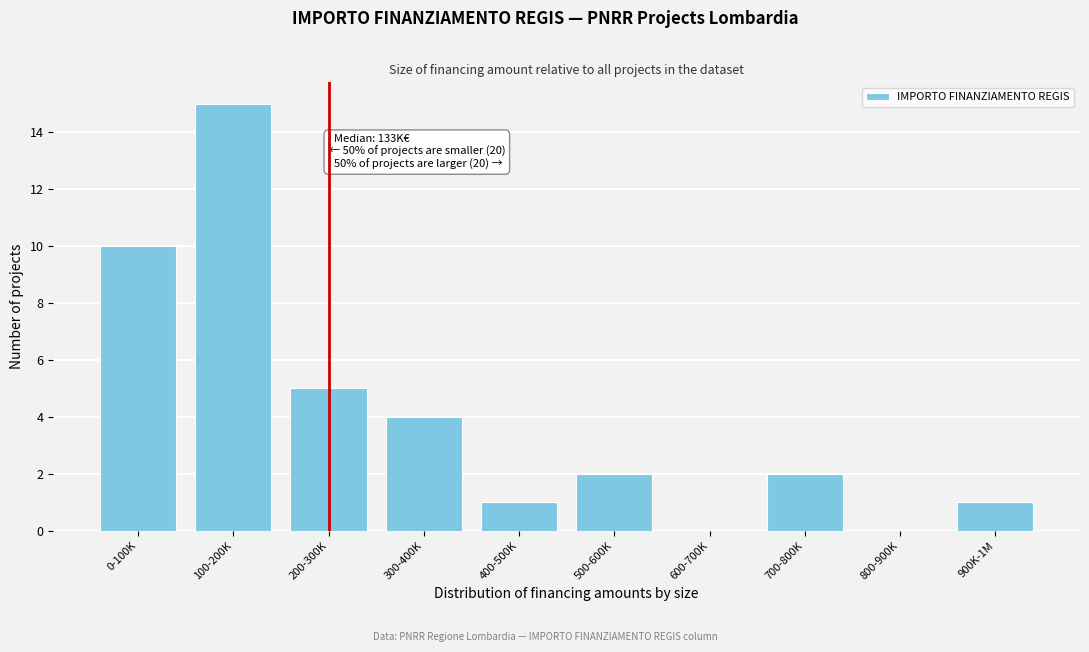

Reading left to right, extract all data points from this chart.

0-100K=10	100-200K=15	200-300K=5	300-400K=4	400-500K=1	500-600K=2	600-700K=0	700-800K=2	800-900K=0	900K-1M=1